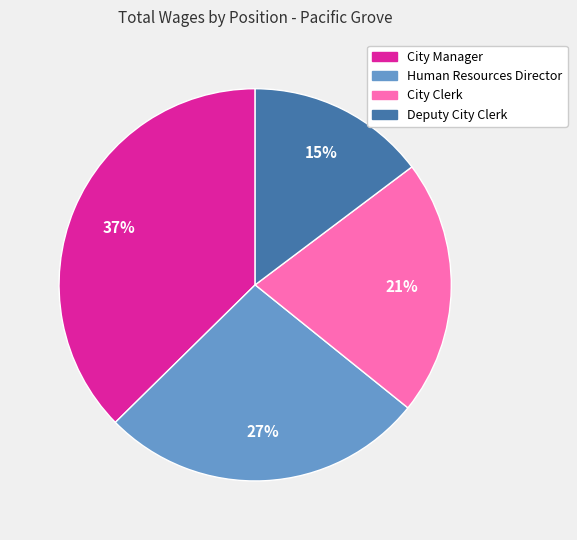

Do City Clerk and City Manager together represent more than half of the pie?

Yes